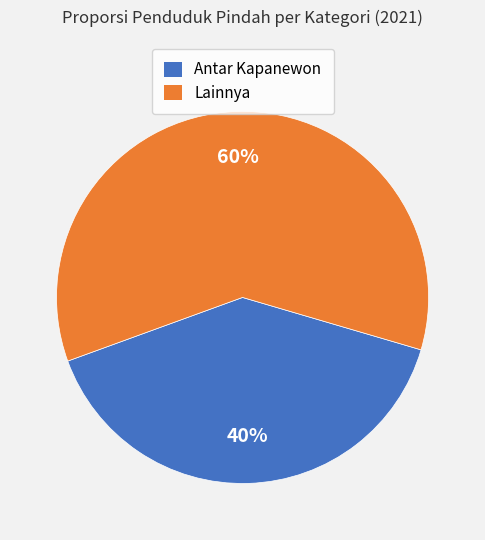

To the nearest percent, what is the difference between the largest and smallest slice percentages?

20%